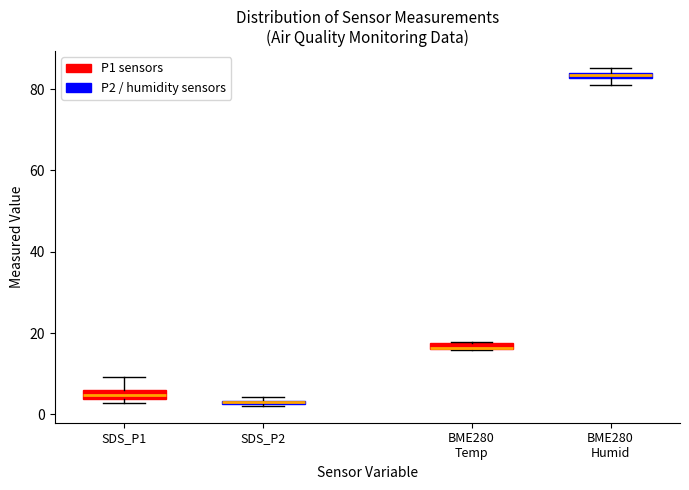

Where is the lower edge of the box for BME280 Temp on the y-axis? The values are not printed on the chart, so give them approximately, as read against the axis.

16